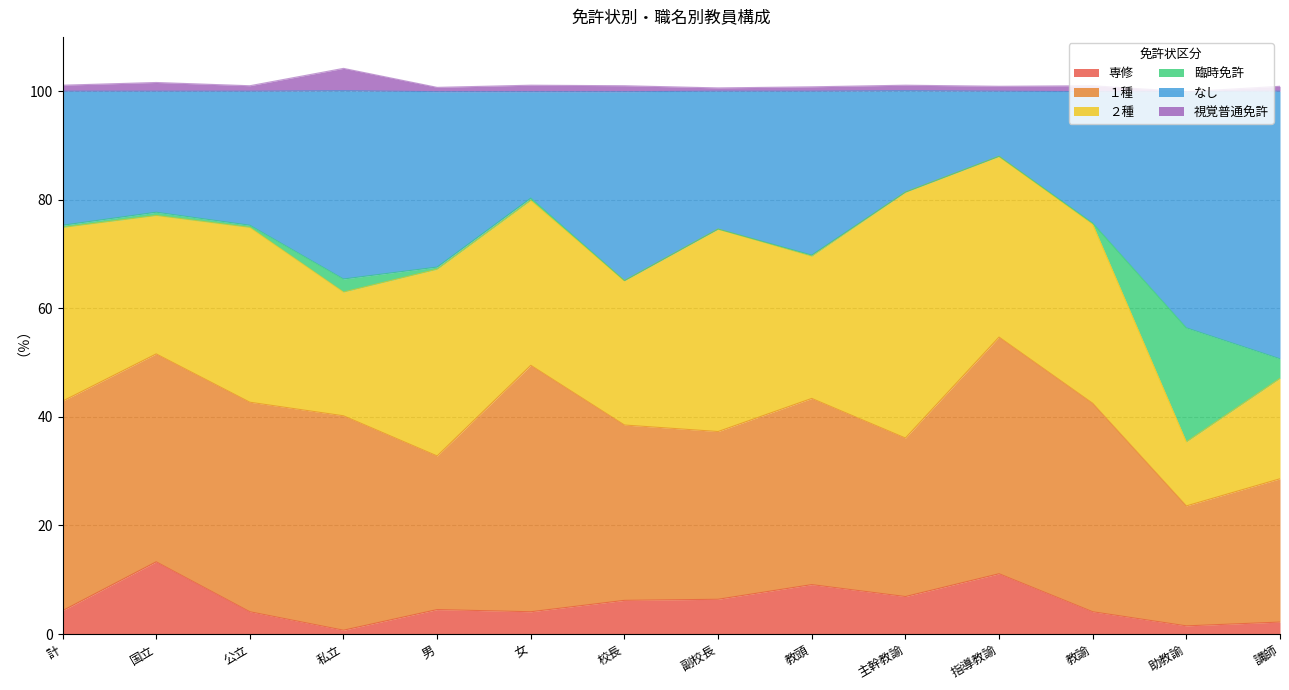

What is the difference between the second highest and second lowest values in the なし series?

25.0